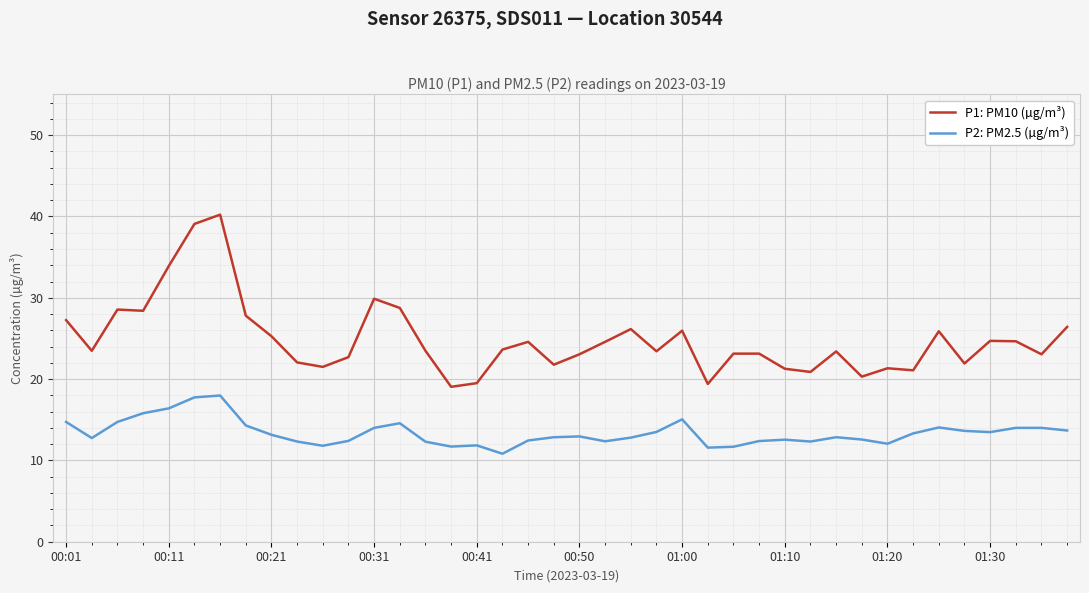

What is the greatest value displayed?

40.2